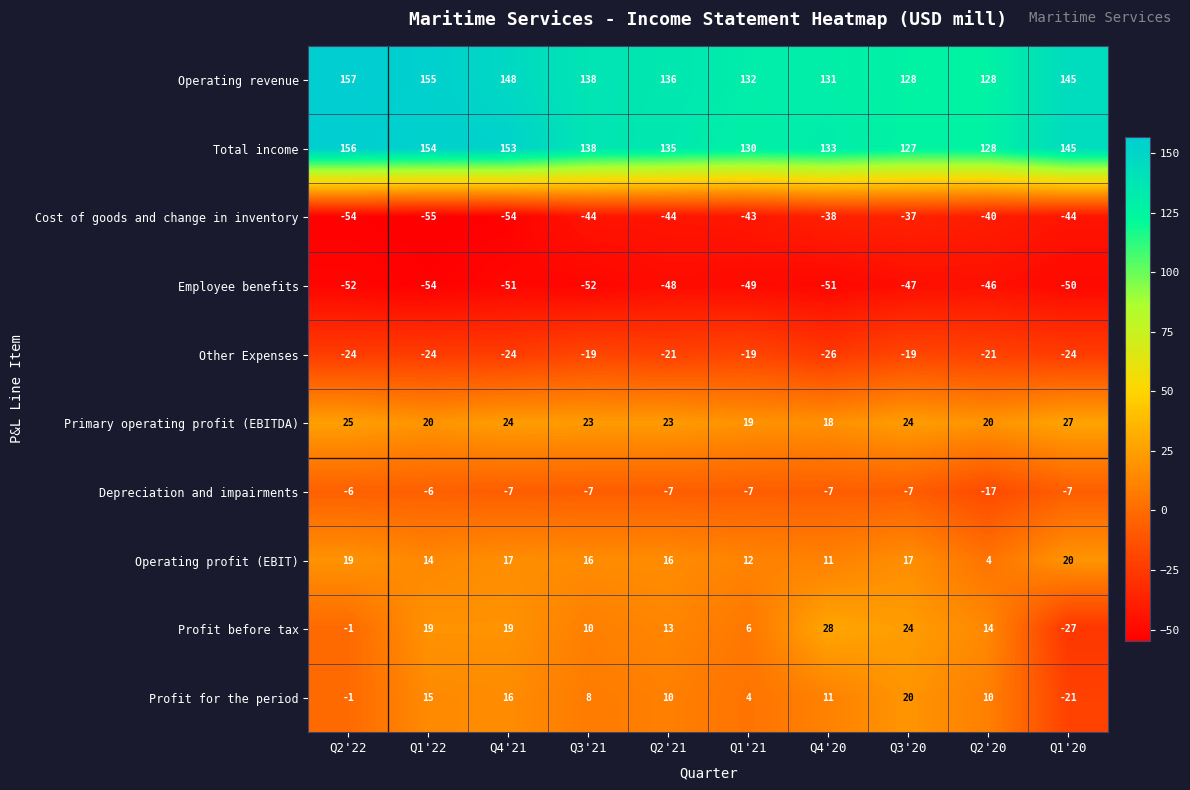

Where is Profit for the period nearest to the value 0?

Q2'22